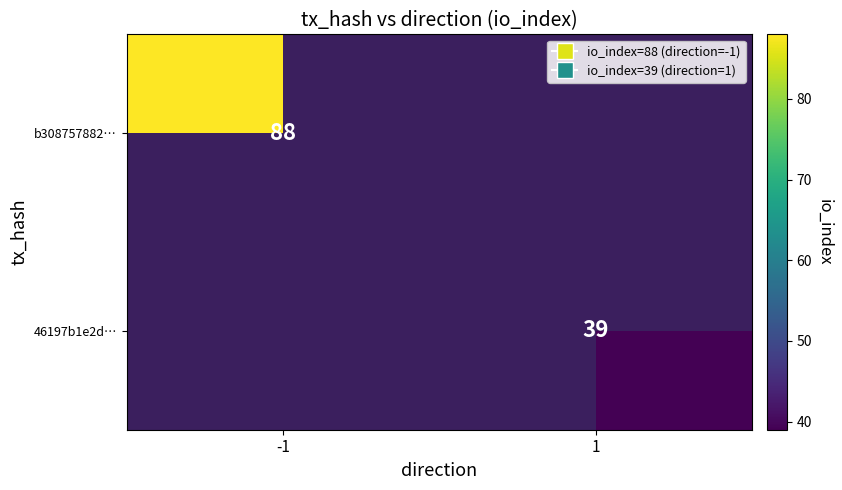

The value of 46197b1e2d… at 1 is 12. True or false?

False